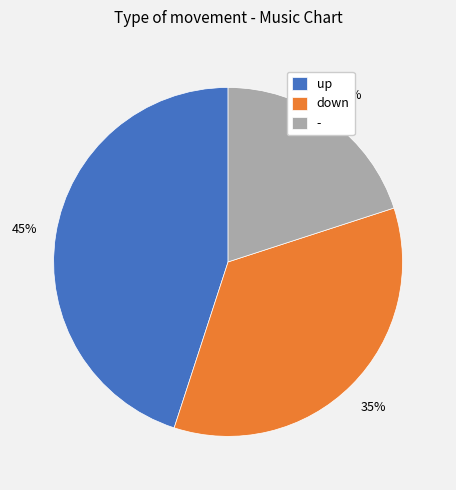

Is it true that up is 45% of the pie?

True